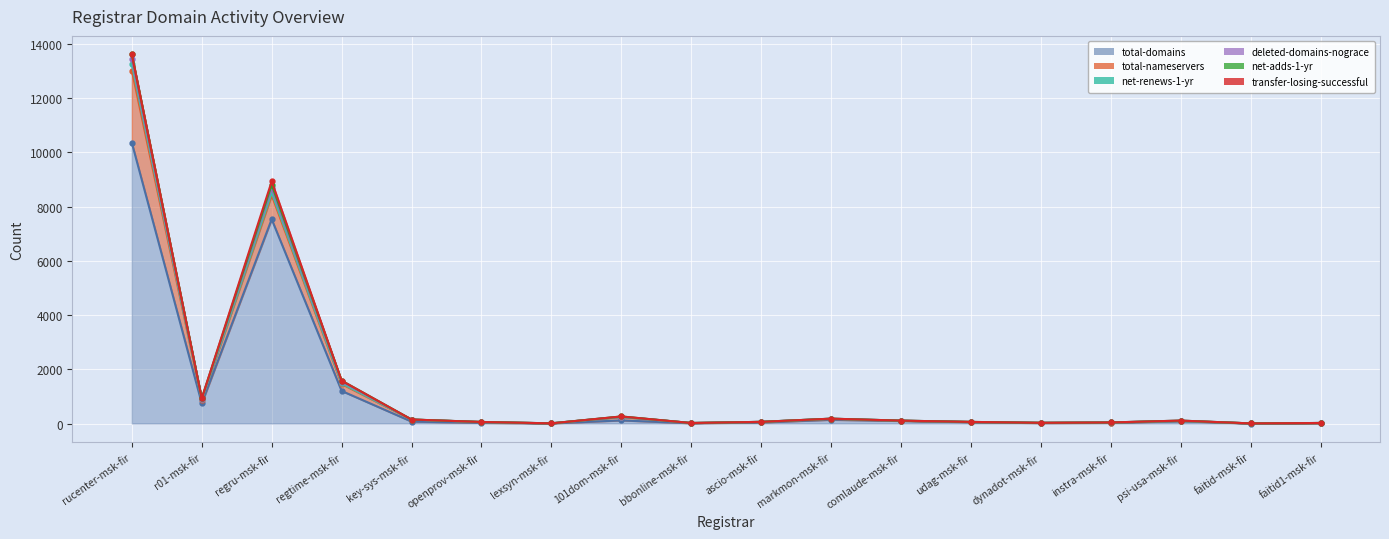

True or false: net-renews-1-yr has a value of 99 at udag-msk-fir.

False